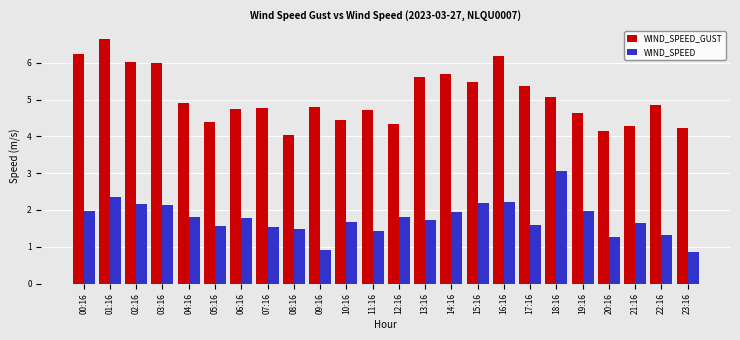

What is the maximum value for WIND_SPEED?

3.1